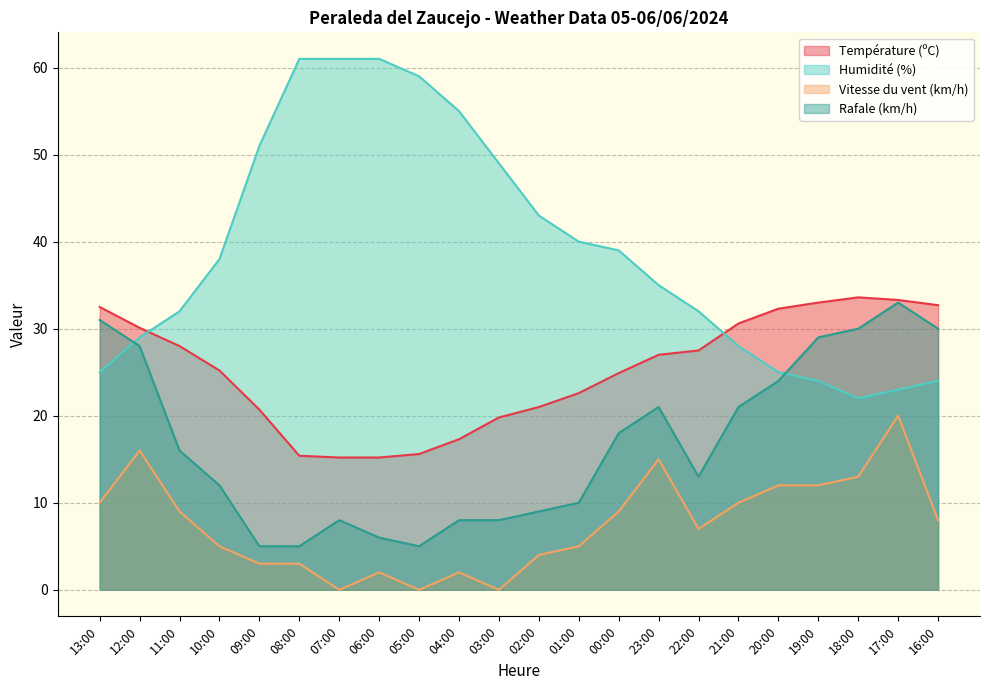

Rank the categories by Humidité (%) value from highest to lowest.

08:00, 07:00, 06:00, 05:00, 04:00, 09:00, 03:00, 02:00, 01:00, 00:00, 10:00, 23:00, 11:00, 22:00, 12:00, 21:00, 13:00, 20:00, 19:00, 16:00, 17:00, 18:00